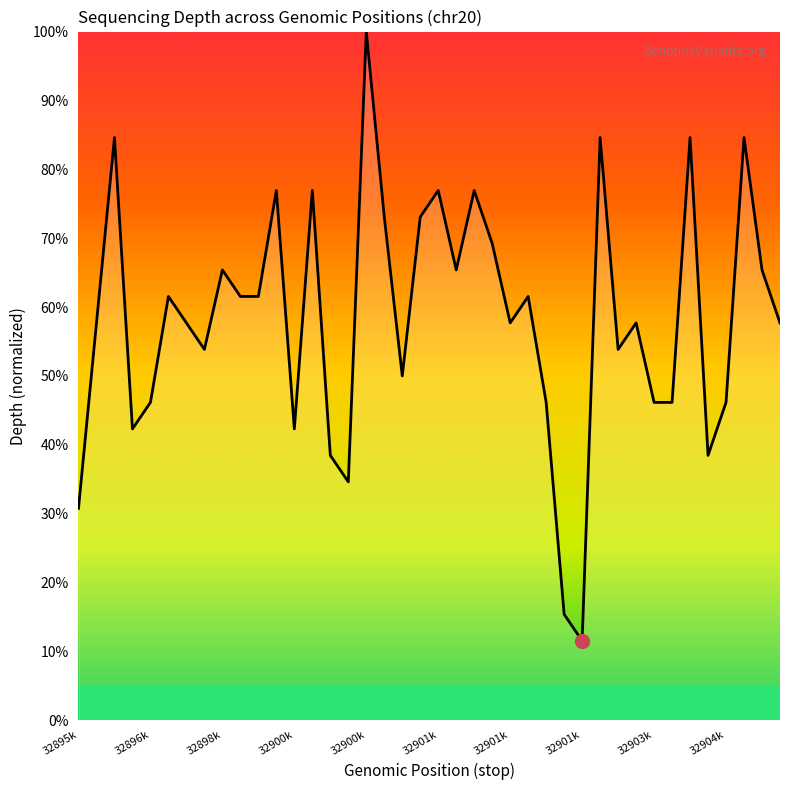

What is the difference between the second highest and second lowest values?

69.2